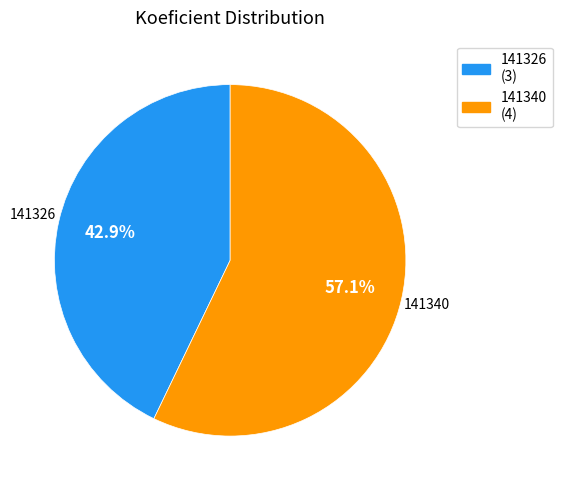

True or false: 141326 accounts for 50% of the total.

False